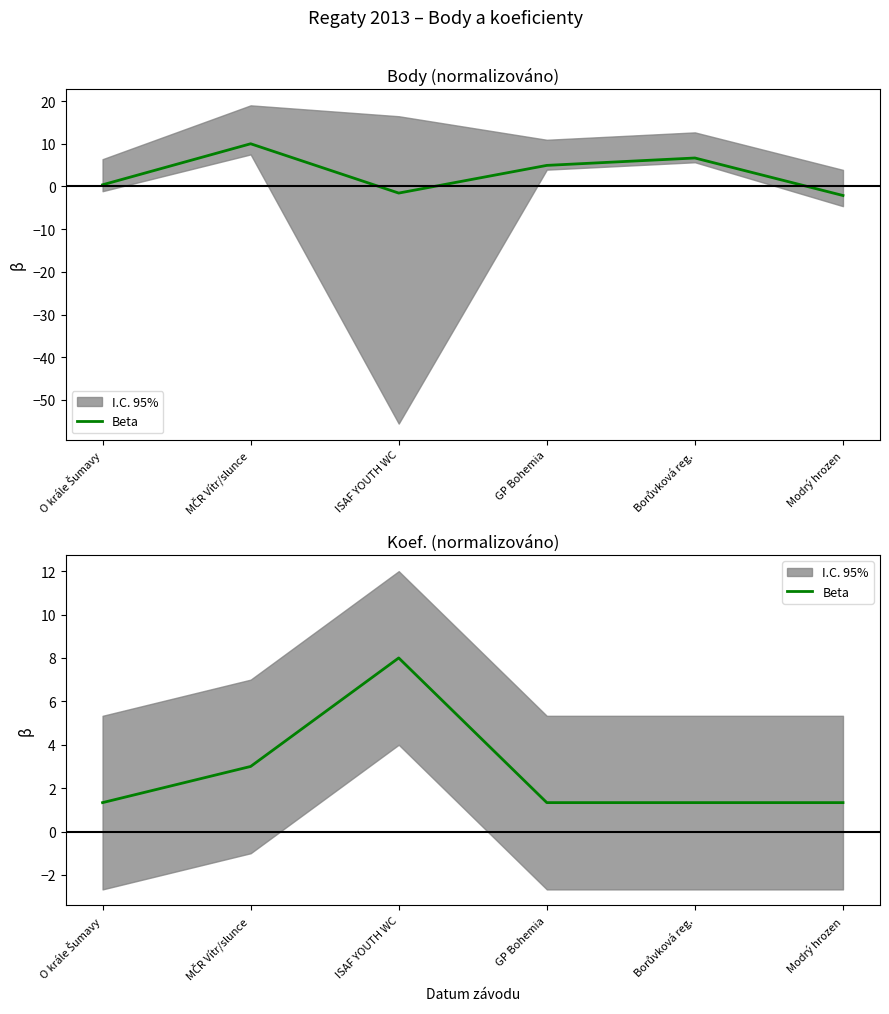

Rank the categories by value from highest to lowest.

ISAF YOUTH WC, MČR Vítr/slunce, O krále Šumavy, GP Bohemia, Borůvková reg., Modrý hrozen